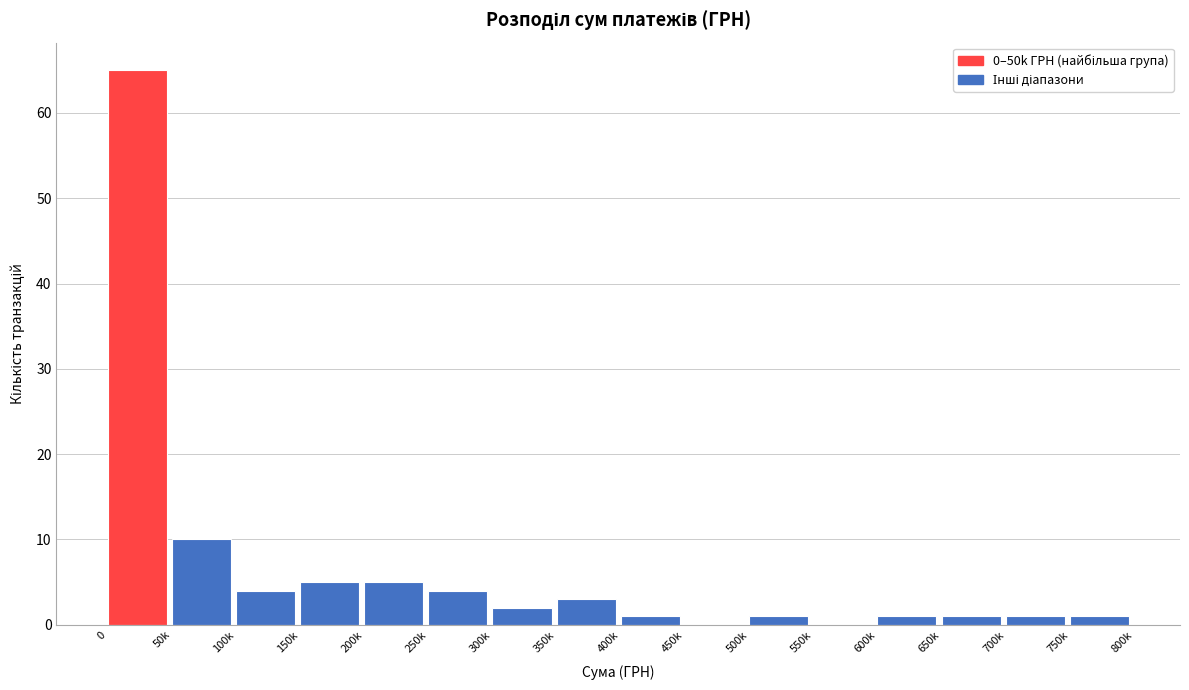

Reading left to right, what are all the values shown in this chart?

0=65	50k=10	100k=4	150k=5	200k=5	250k=4	300k=2	350k=3	400k=1	450k=0	500k=1	550k=0	600k=1	650k=1	700k=1	750k=1